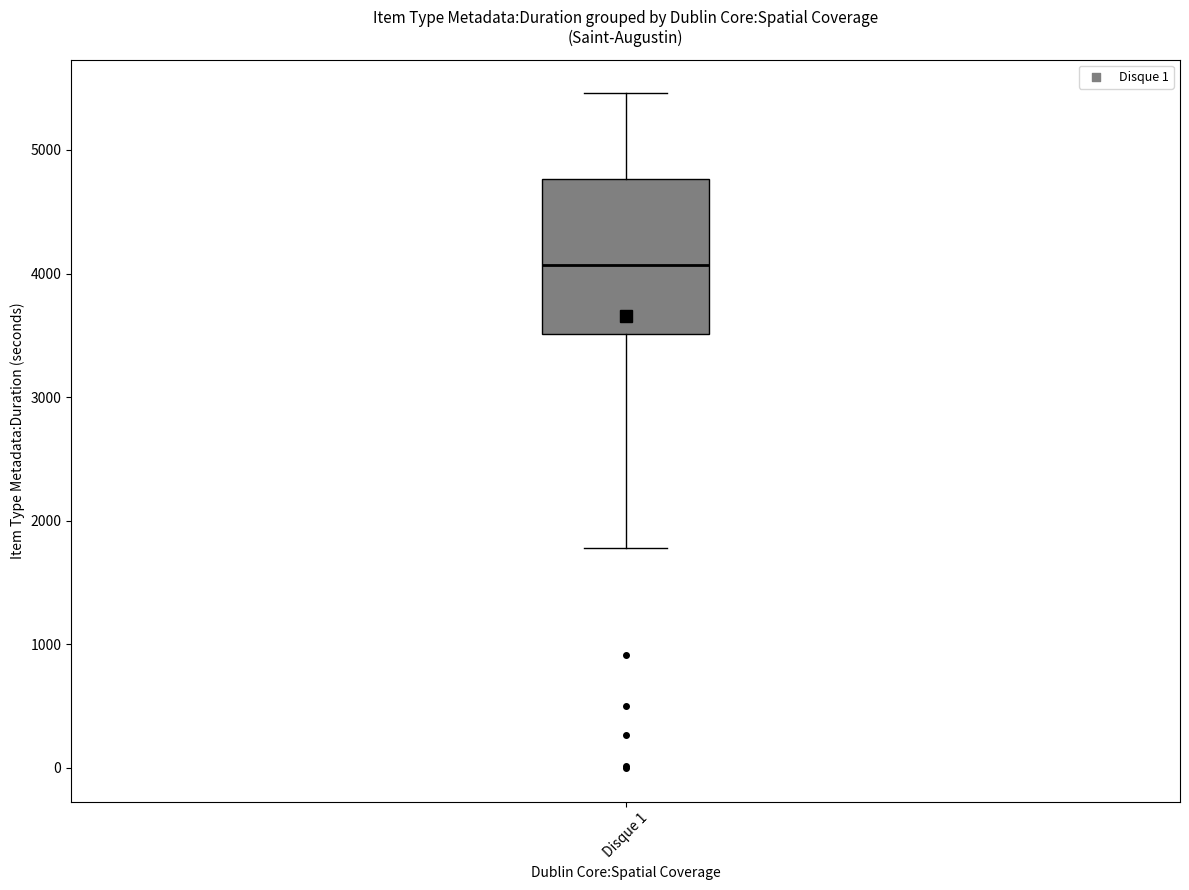

Read this box plot against the y-axis: the position of the median line, the range covered by the box, and the ends of both whiskers. The values are not printed on the chart, so give them approximately, as read against the axis.

median 4100, box 3500 to 4800, whiskers 1800 to 5500